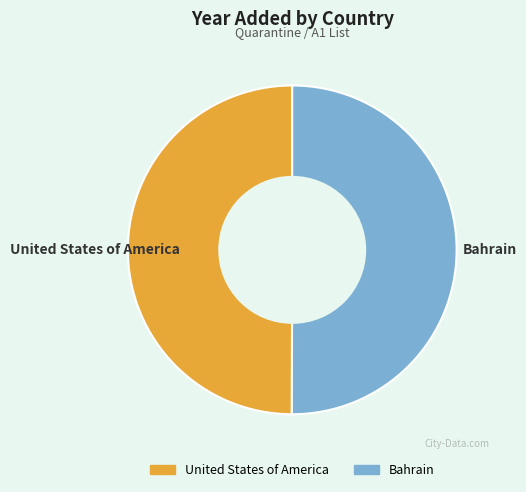

Approximately how many times larger is the value at Bahrain compared to United States of America?

1.0